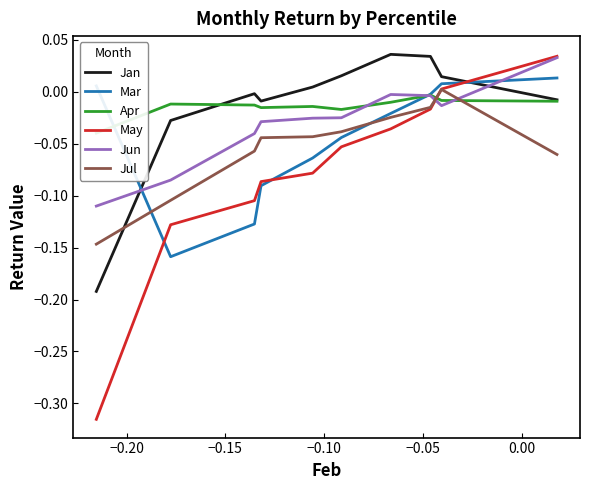

Is this an area chart (filled region under the line)?

No